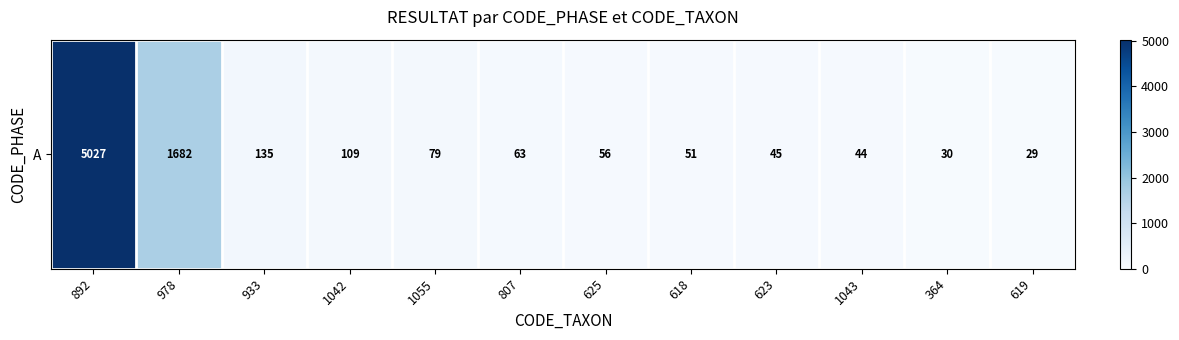

Reading left to right, what are all the values shown in this chart?

5027	1682	135	109	79	63	56	51	45	44	30	29